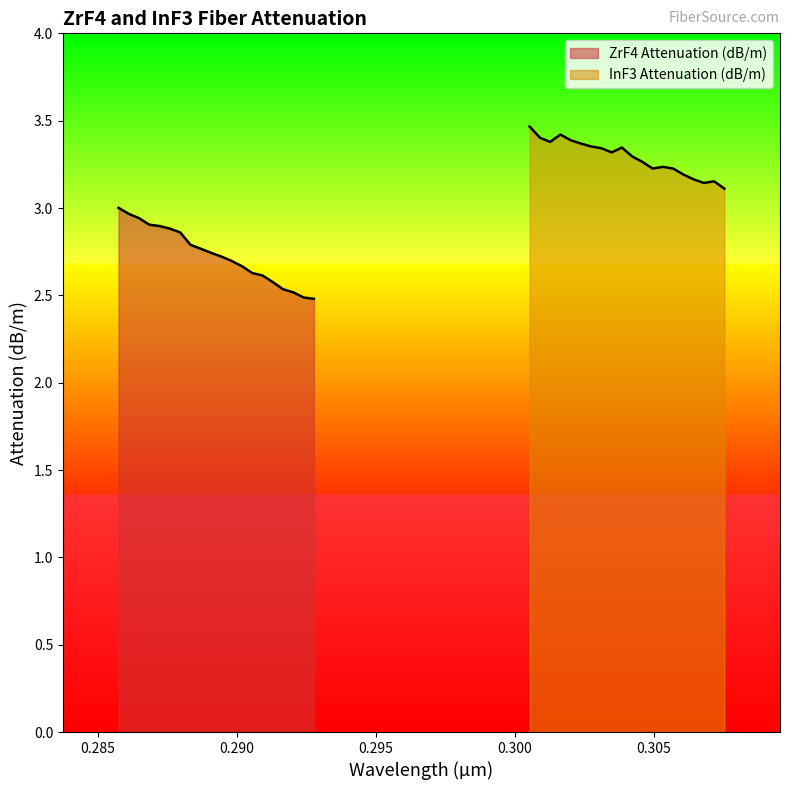

Reading left to right, what are all the values shown in this chart?

ZrF4 Attenuation (dB/m): 3.0	3.0	2.9	2.9	2.9	2.9	2.9	2.8	2.8	2.7	2.7	2.7	2.7	2.6	2.6	2.6	2.5	2.5	2.5	2.5
InF3 Attenuation (dB/m): 3.5	3.4	3.4	3.4	3.4	3.4	3.4	3.3	3.3	3.3	3.3	3.3	3.2	3.2	3.2	3.2	3.2	3.1	3.2	3.1